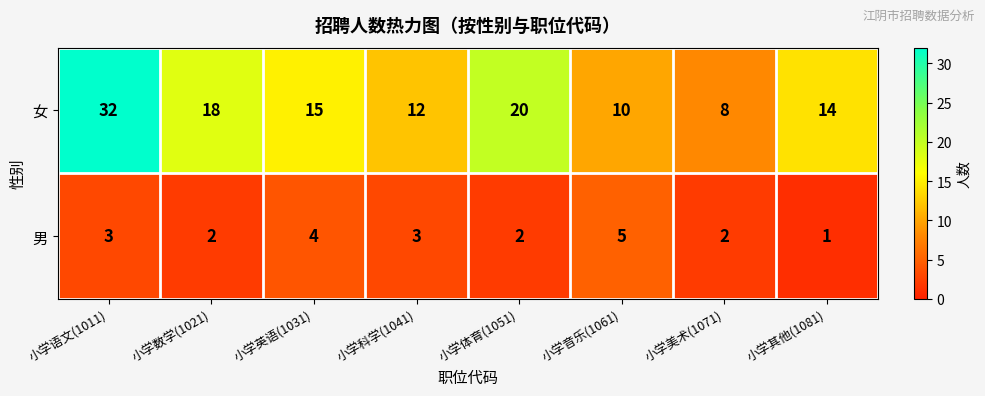

Rank the series by their average value, from lowest to highest.

男, 女